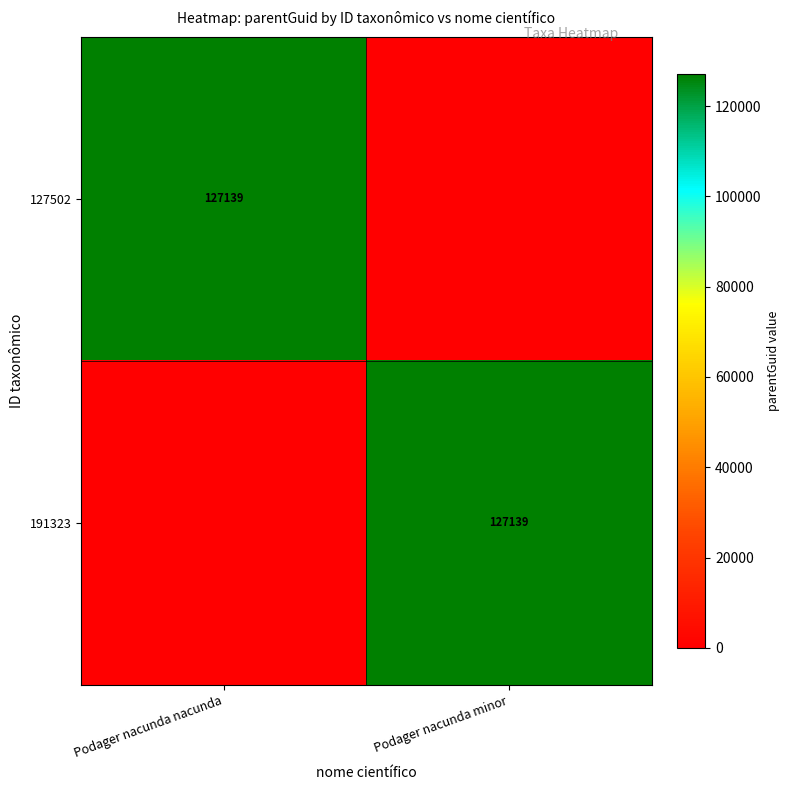

Is it true that 191323 equals 127139 at Podager nacunda minor?

True